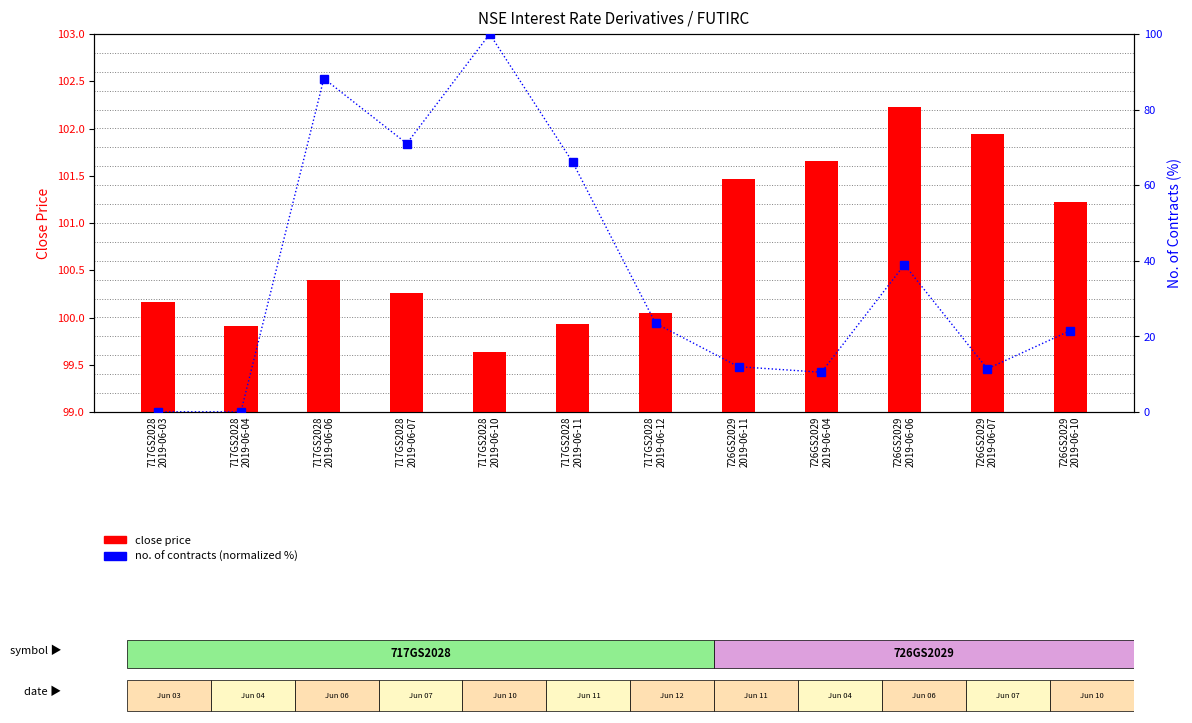

At which label does no. of contracts (normalized %) reach its peak?

717GS2028
2019-06-10